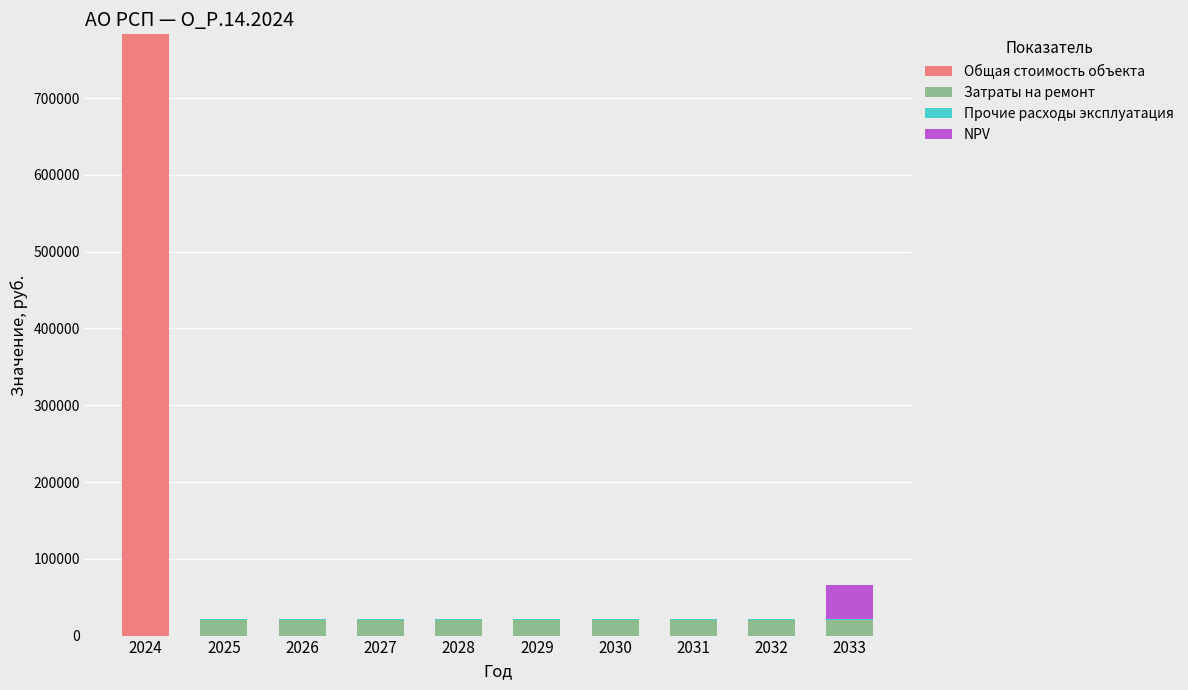

At which category is the sum across all series the highest?

2024